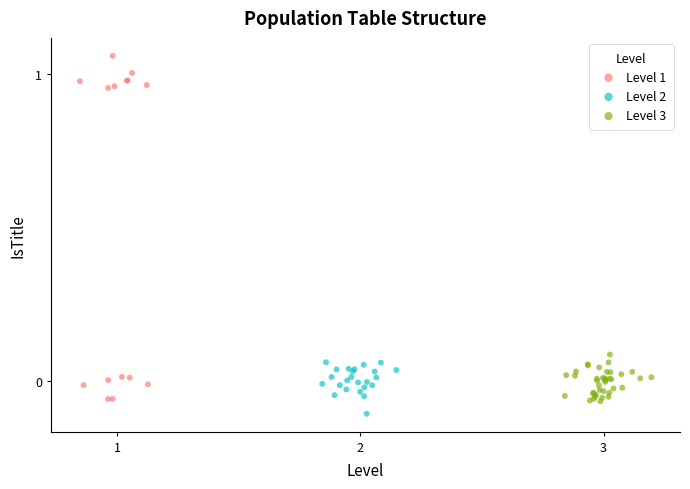

Which series reaches the maximum Y coordinate?

Level 1